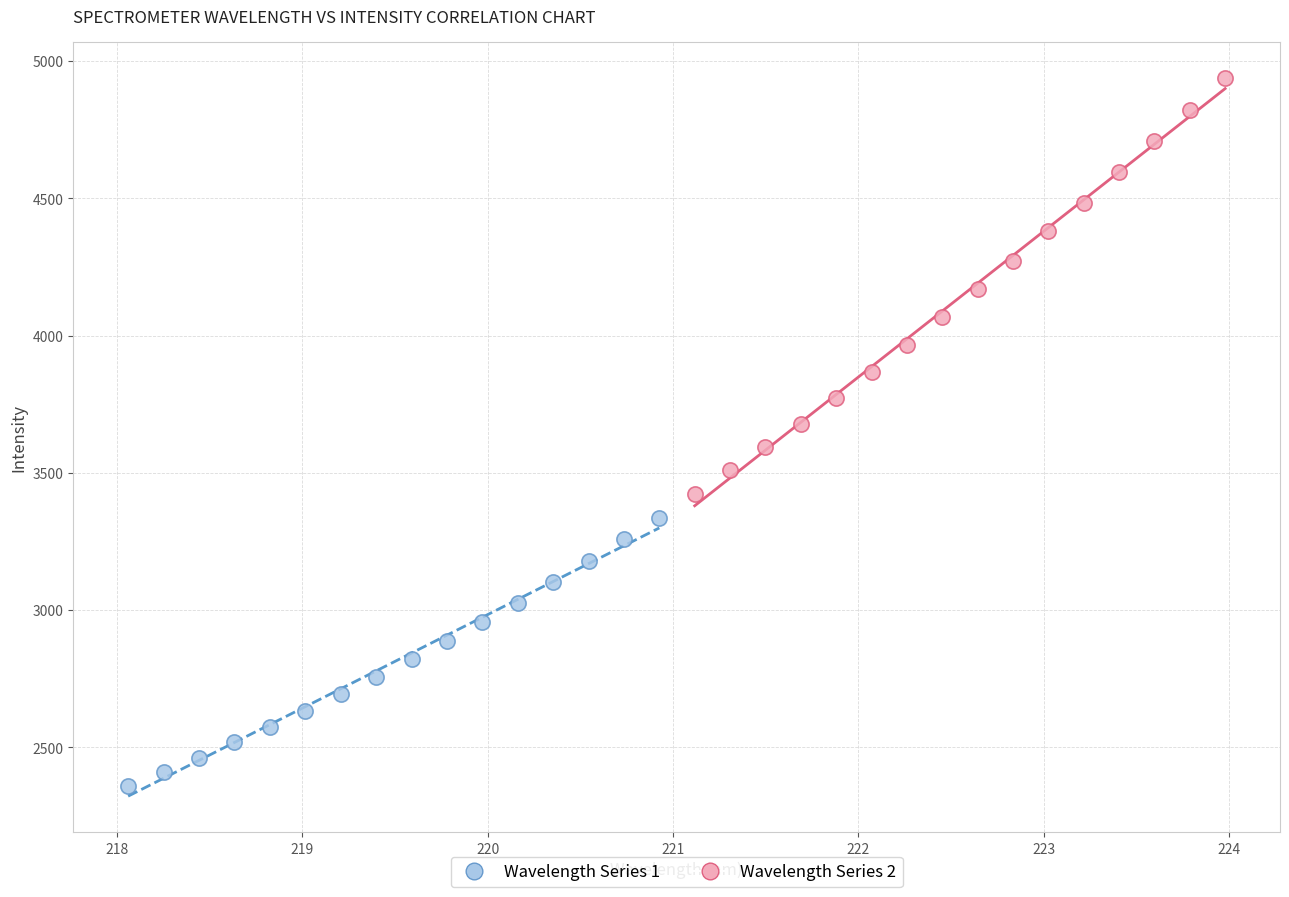

Which series reaches the maximum Y coordinate?

Wavelength Series 2